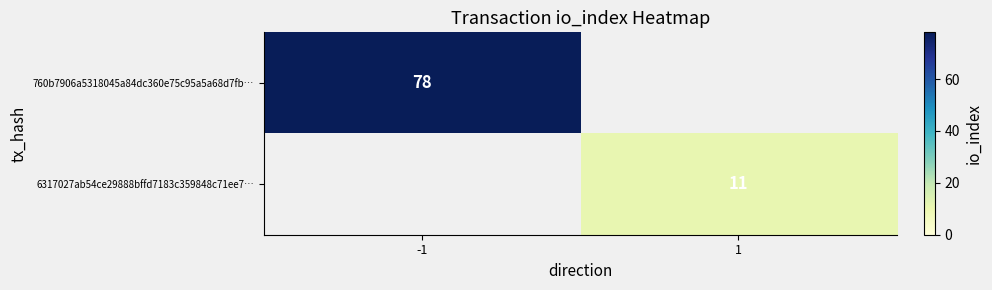

The 760b7906a5318045a84dc360e75c95a5a68d7fb… series shows 128 at -1. True or false?

False